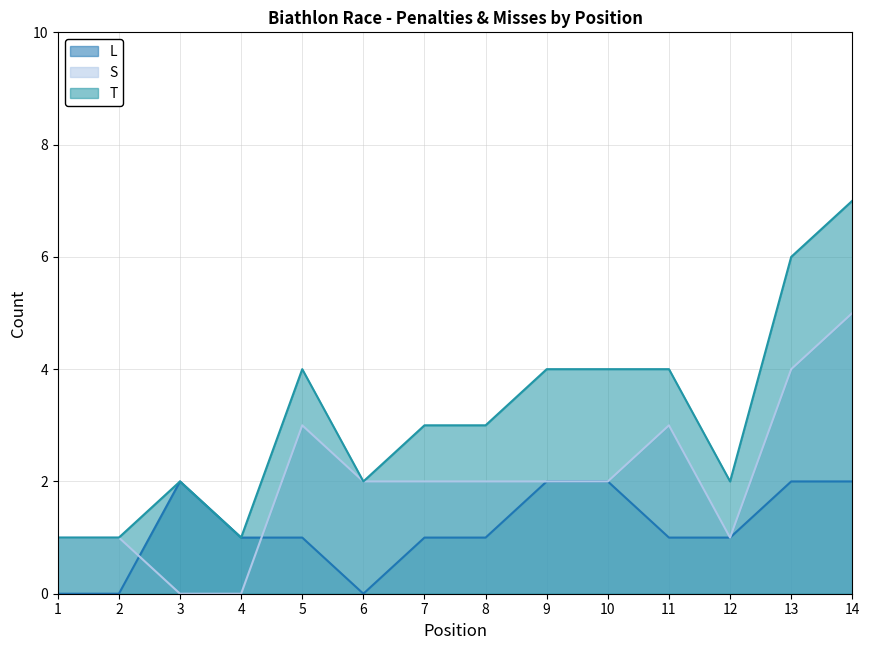

Read the L value at 8.

1